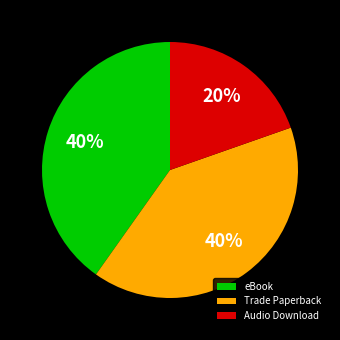

Is the sum of eBook and Audio Download greater than half?

Yes